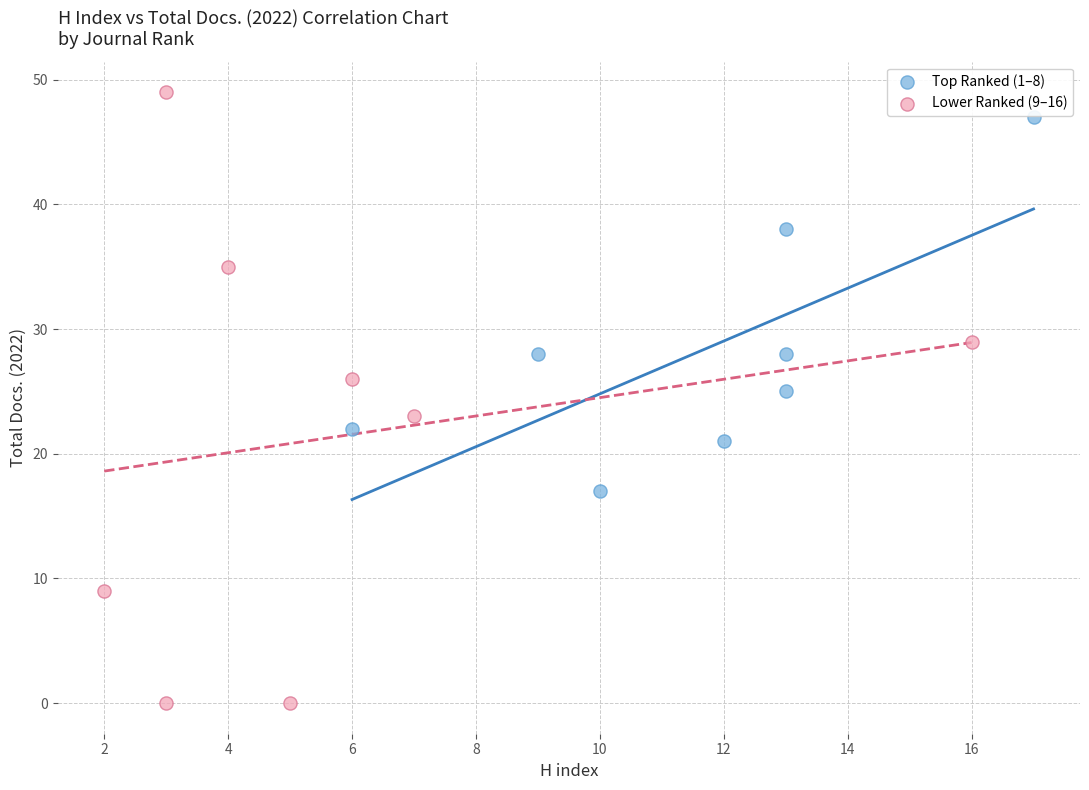

Which series has the largest Y range (max minus min)?

Lower Ranked (9–16)